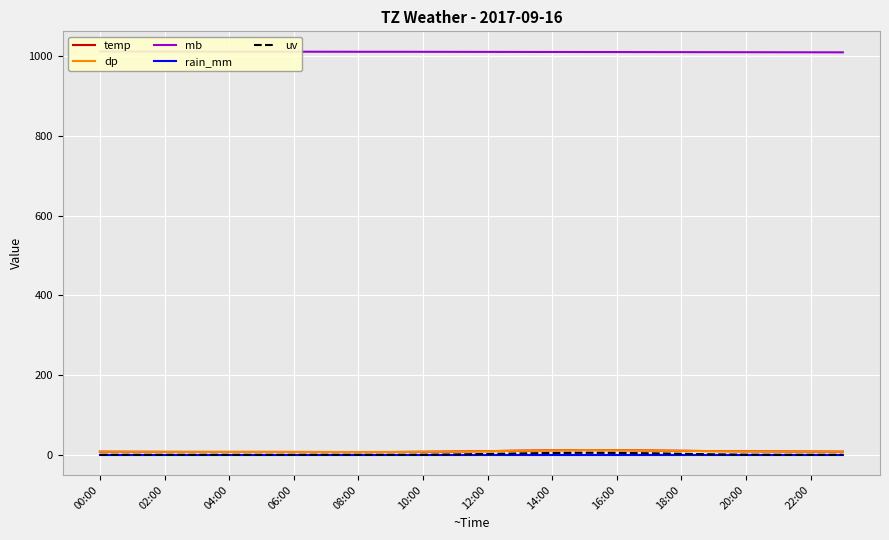

Reading left to right, what are all the values shown in this chart?

temp: 7.7	7.5	7.3	7.2	7.2	7.2	7.1	7.0	6.9	7.0	7.5	8.2	9.1	10.3	11.2	11.8	11.5	10.8	10.0	9.2	8.7	8.3	8.0	7.8
dp: 7.6	7.4	7.2	7.1	7.1	7.1	7.0	6.9	6.8	6.9	7.4	8.1	9.0	10.2	11.1	11.7	11.4	10.7	9.9	9.1	8.6	8.2	7.9	7.7
mb: 1012.5	1012.4	1012.3	1012.2	1012.1	1012.1	1012.0	1011.9	1011.8	1011.8	1011.7	1011.6	1011.5	1011.4	1011.3	1011.2	1011.1	1011.0	1010.9	1010.8	1010.7	1010.6	1010.5	1010.4
rain_mm: 0.0	0.0	0.0	0.0	0.0	0.0	0.0	0.0	0.0	0.0	0.0	0.0	0.0	0.0	0.0	0.0	0.0	0.0	0.0	0.0	0.0	0.0	0.0	0.0
uv: 0.0	0.0	0.0	0.0	0.0	0.0	0.0	0.0	0.0	0.0	0.2	0.9	2.1	3.4	4.5	5.0	4.7	3.8	2.5	1.2	0.3	0.0	0.0	0.0